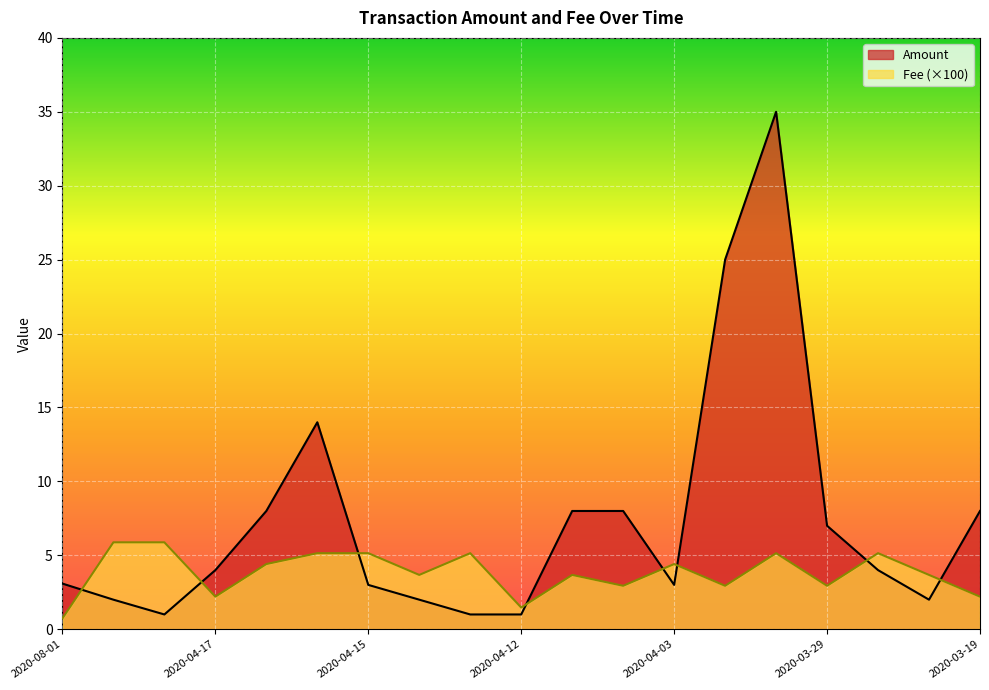

At which category is the sum across all series the highest?

2020-04-01